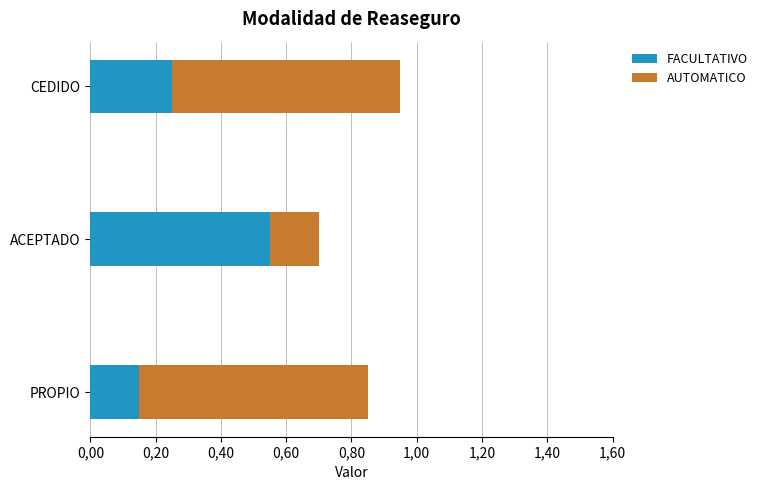

What are all the series names shown in the legend?

FACULTATIVO, AUTOMATICO